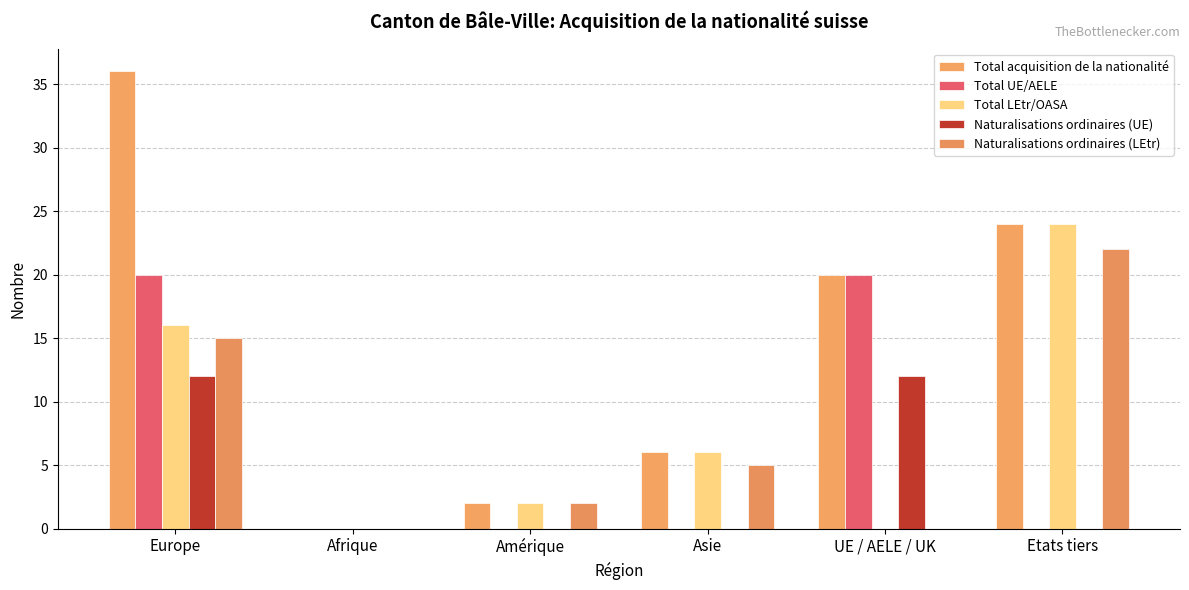

At Etats tiers, list the series in order from smallest to largest.

Total UE/AELE, Naturalisations ordinaires (UE), Naturalisations ordinaires (LEtr), Total acquisition de la nationalité, Total LEtr/OASA